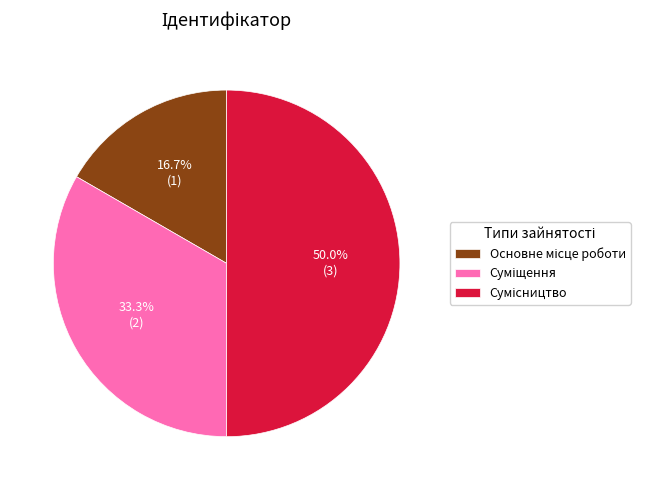

To the nearest percent, what portion does Суміщення represent?

33%